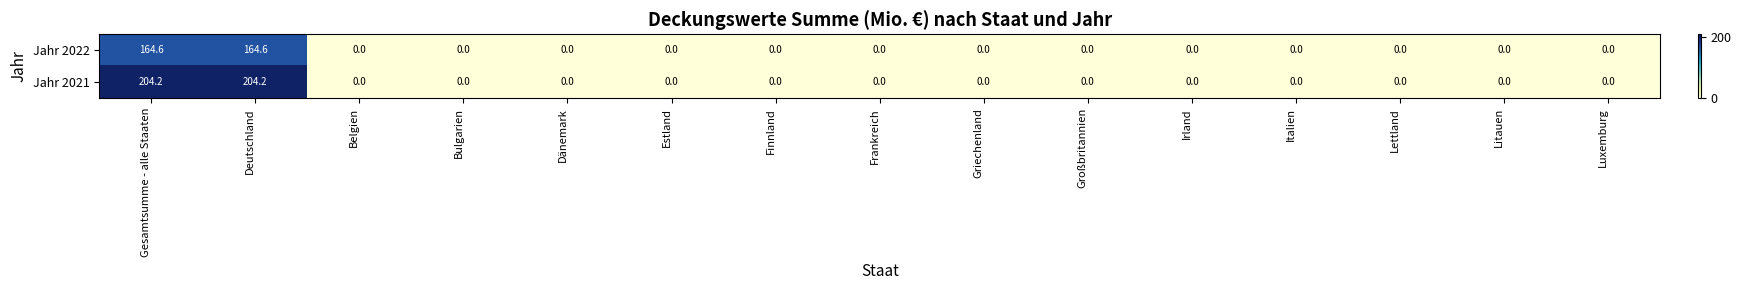

True or false: Jahr 2021 has a value of 0.0 at Finnland.

True